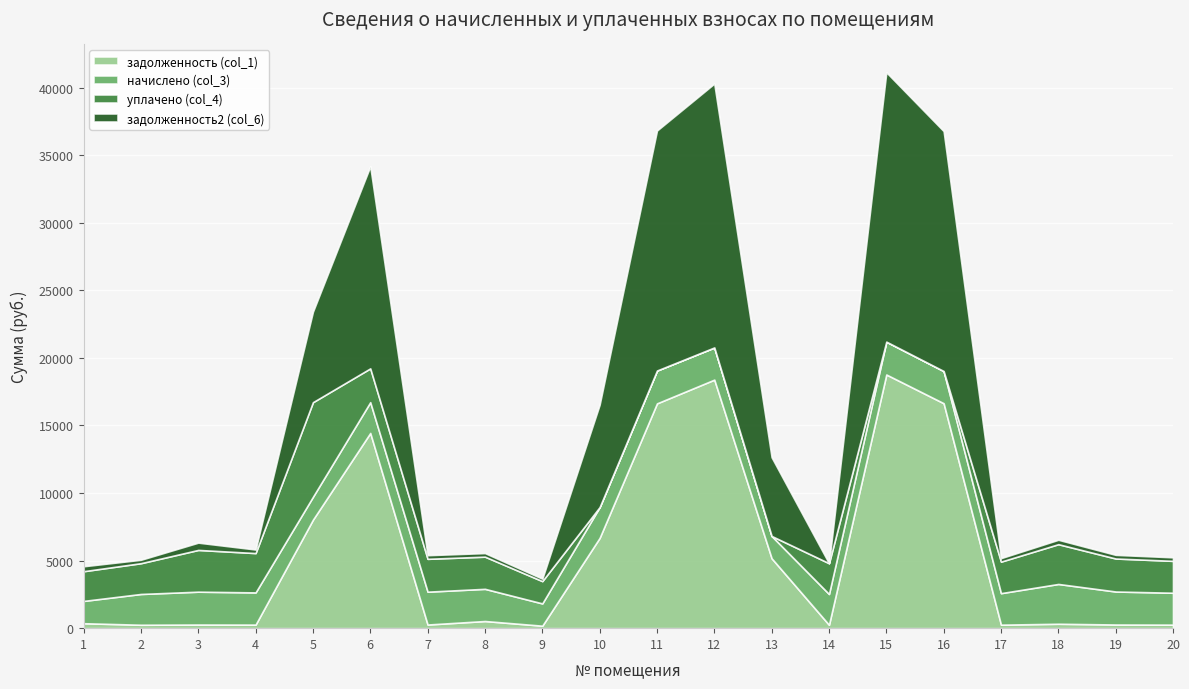

Rank the series at 14 from lowest to highest value.

задолженность2 (col_6), задолженность (col_1), начислено (col_3), уплачено (col_4)